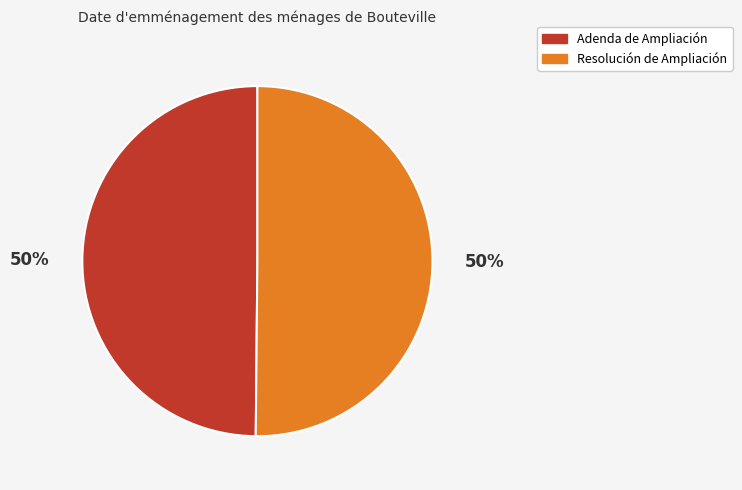

To the nearest percent, what portion does Resolución de Ampliación represent?

50%